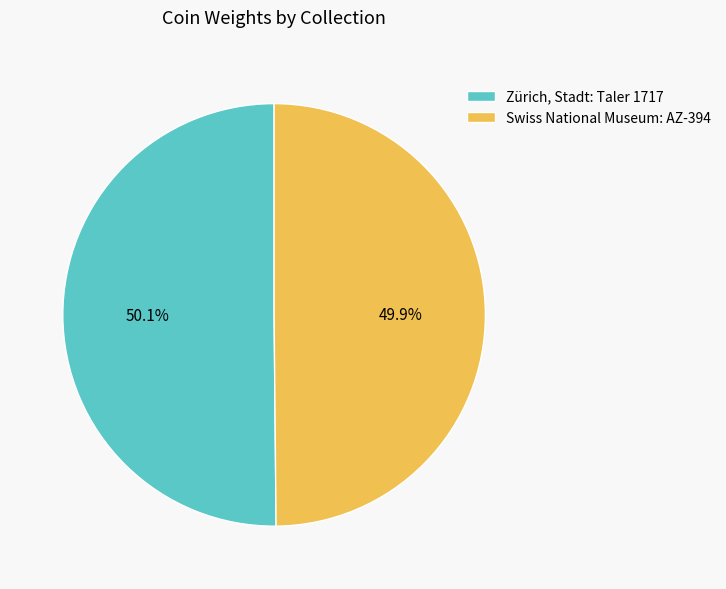

The Zürich, Stadt: Taler 1717 slice represents 36% of the pie. True or false?

False